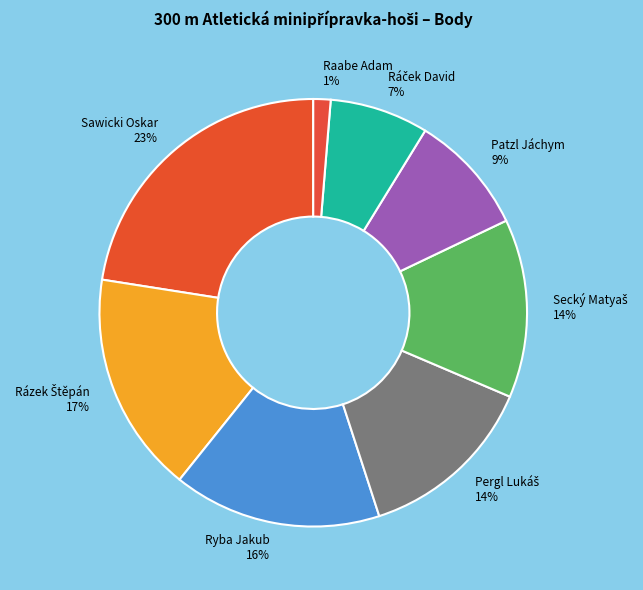

Is there a majority slice in this chart?

No